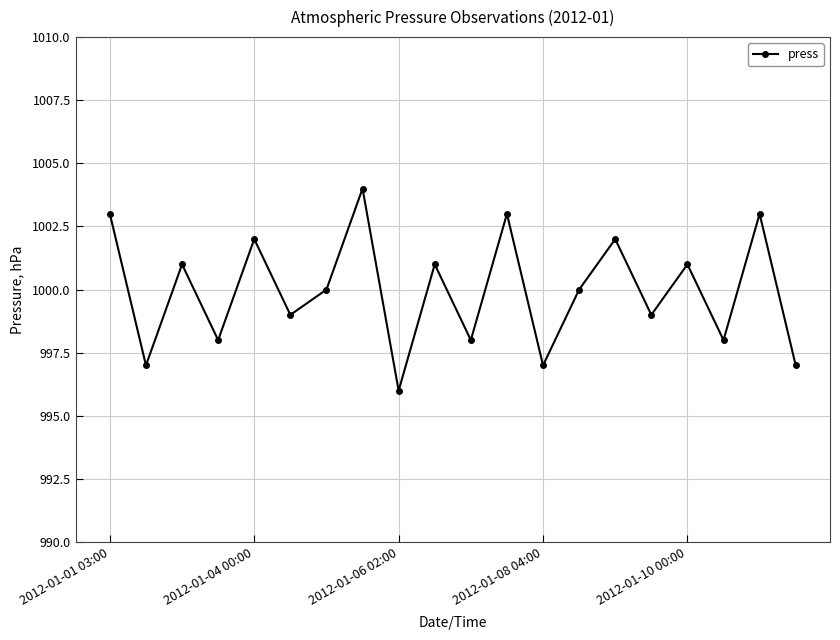

How many interior local peaks (higher than both neighbors) does the data have?

8